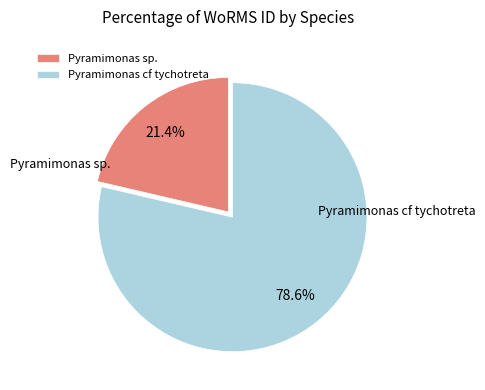

True or false: Pyramimonas cf tychotreta accounts for 79% of the total.

True